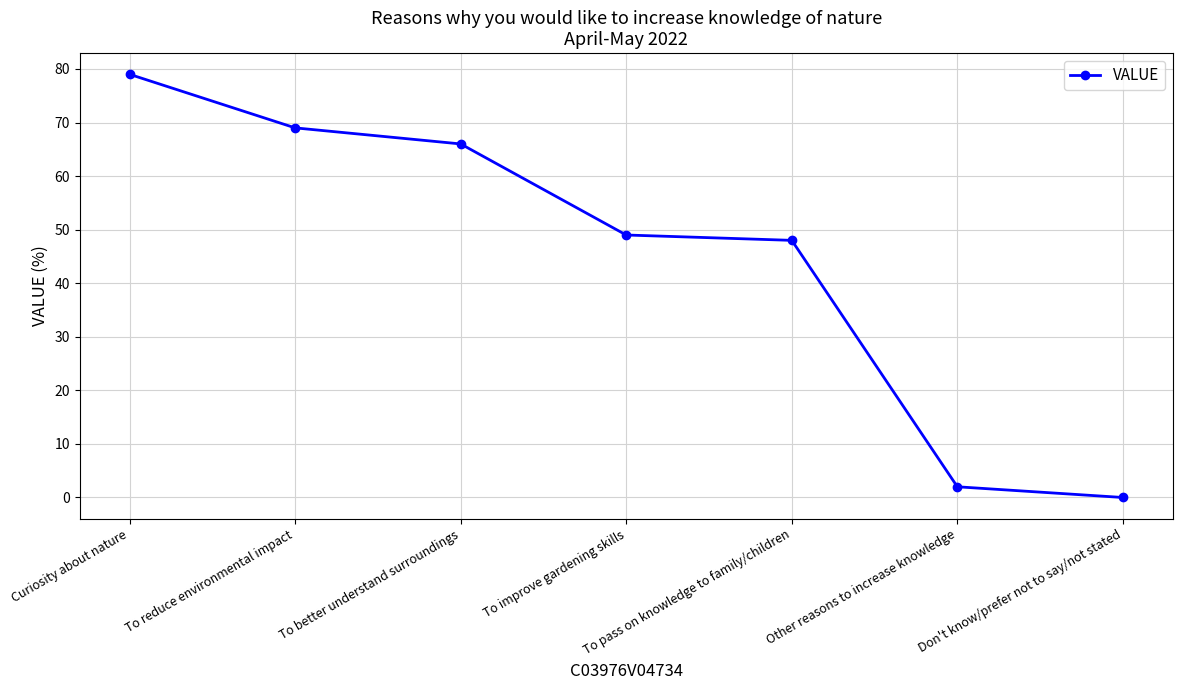

What is the maximum value shown in the chart?

79